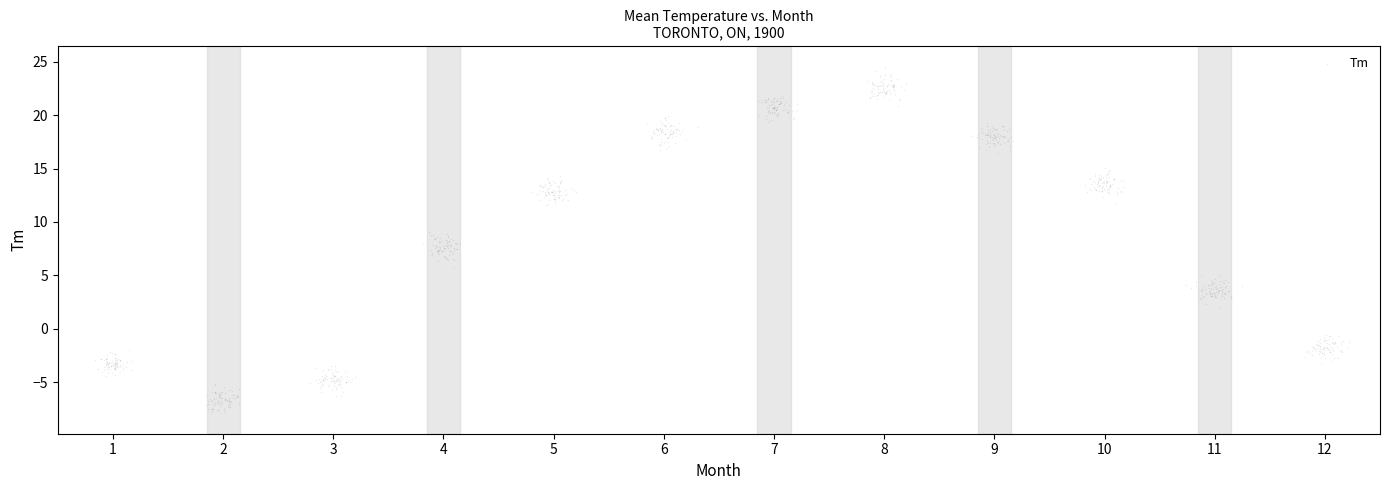

What is the range of Y values (max minus min)?

32.3